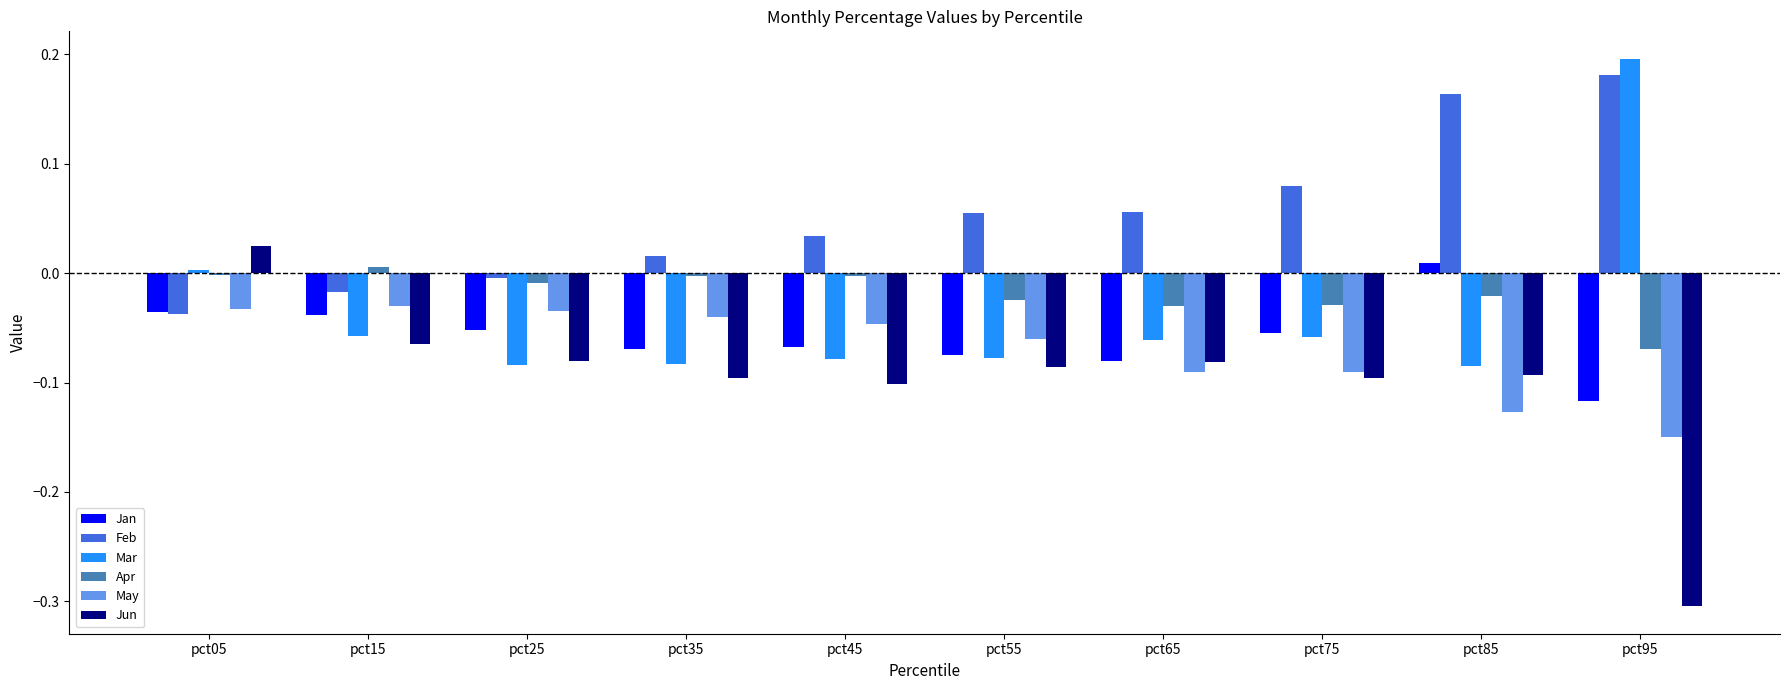

True or false: Jun has a value of -0.1 at pct55.

True